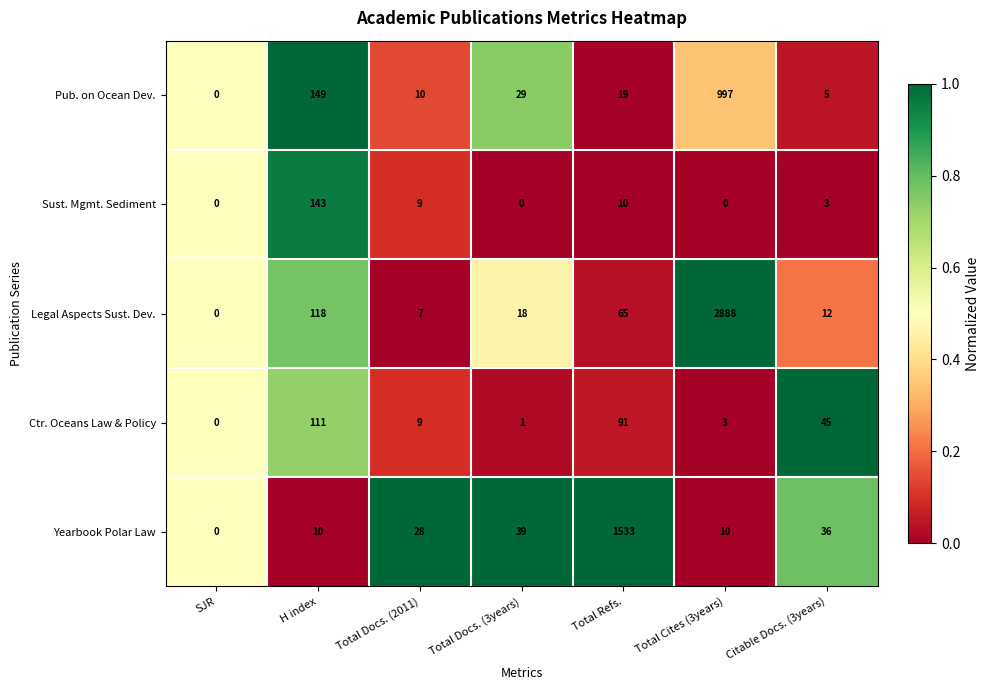

The value of Yearbook Polar Law at Total Docs. (2011) is 46. True or false?

False